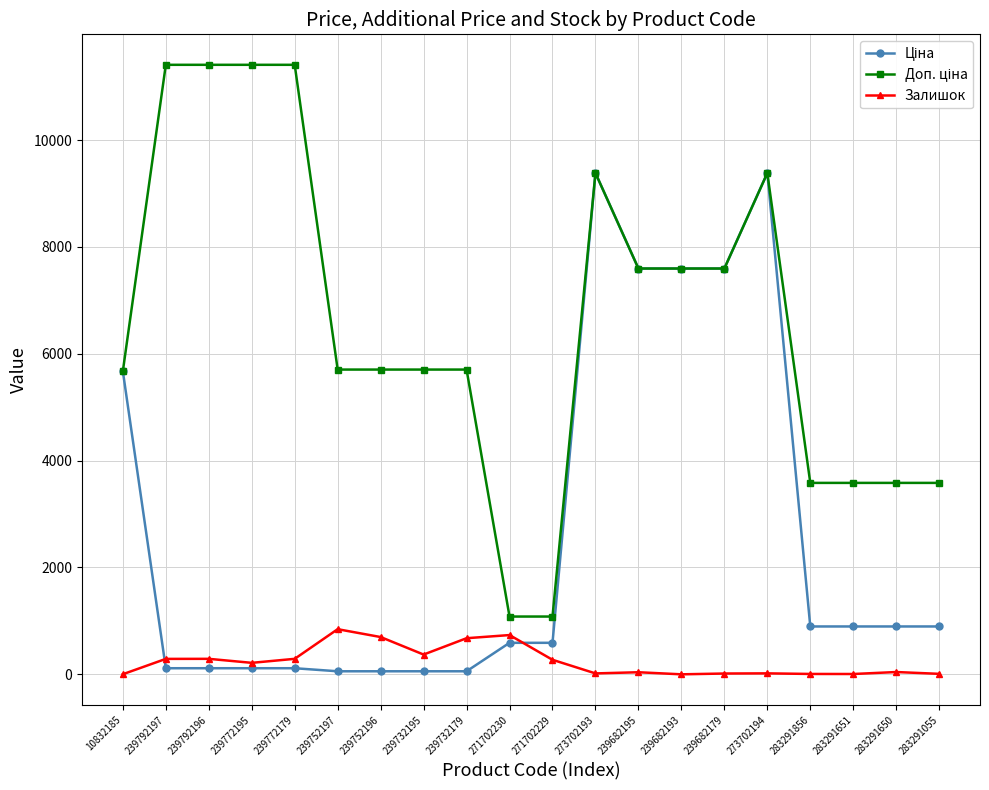

At how many categories does at least one series exceed 6792?

9